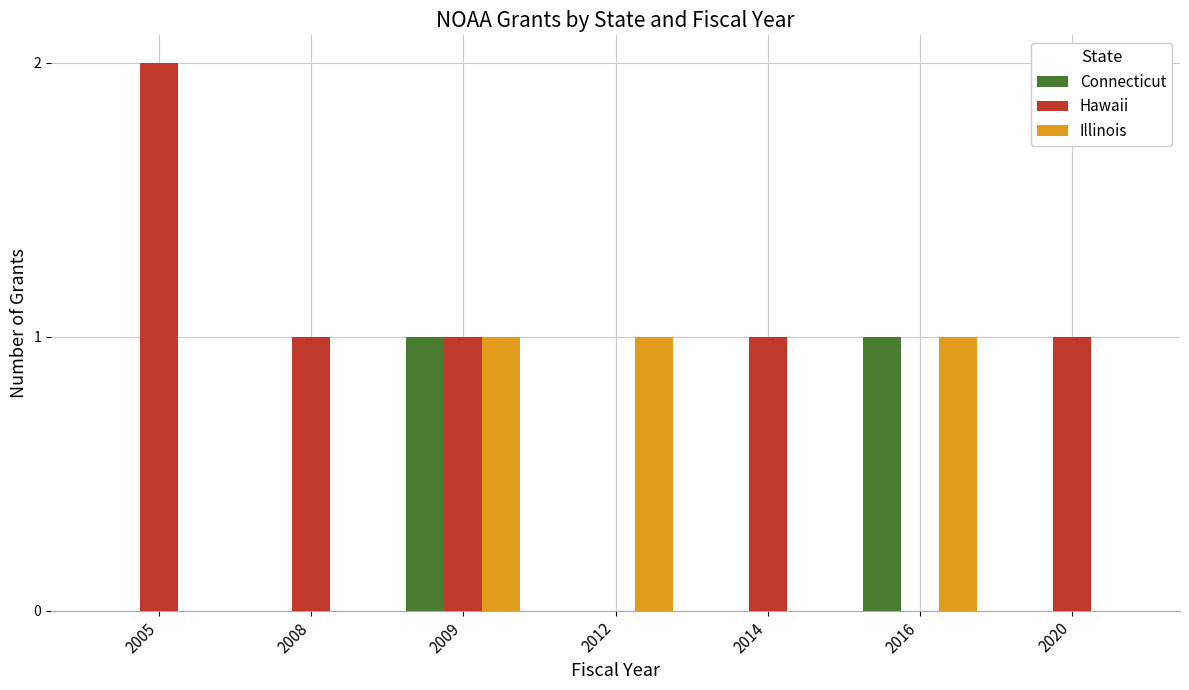

Are the bars grouped side by side (vs. stacked)?

Yes